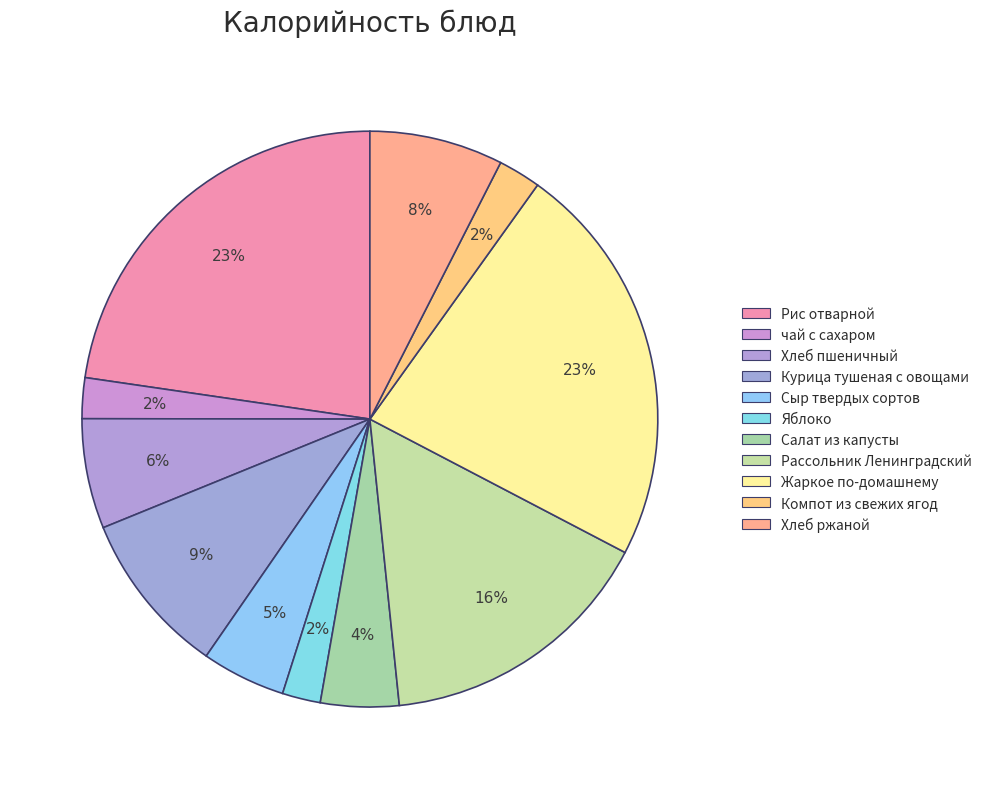

The чай с сахаром slice represents 1% of the pie. True or false?

False